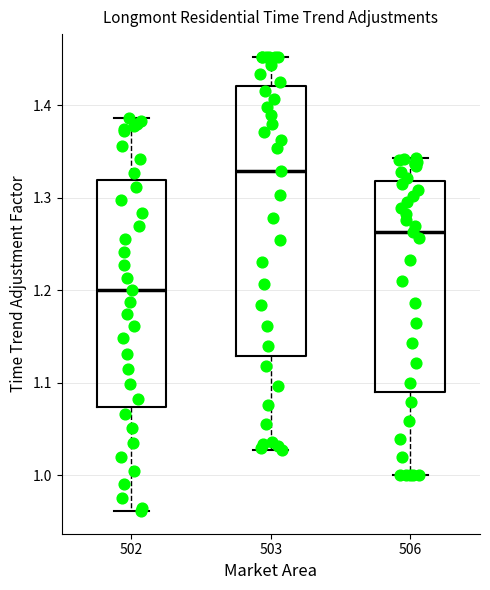

Comparing the boxes themselves (not the whiskers), which one is the tallest?

503